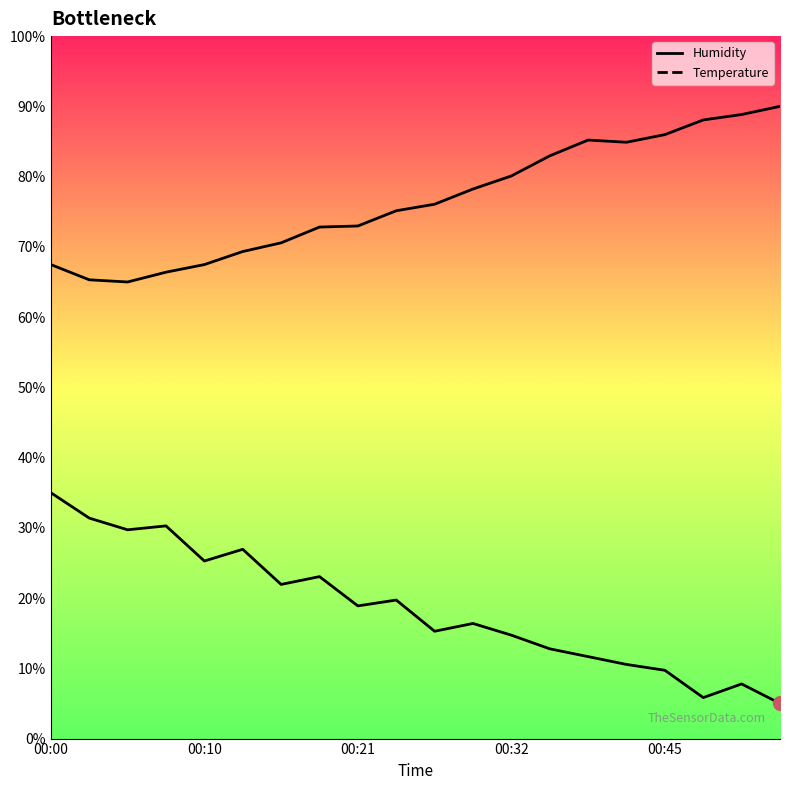

What position from the left is 11?

12